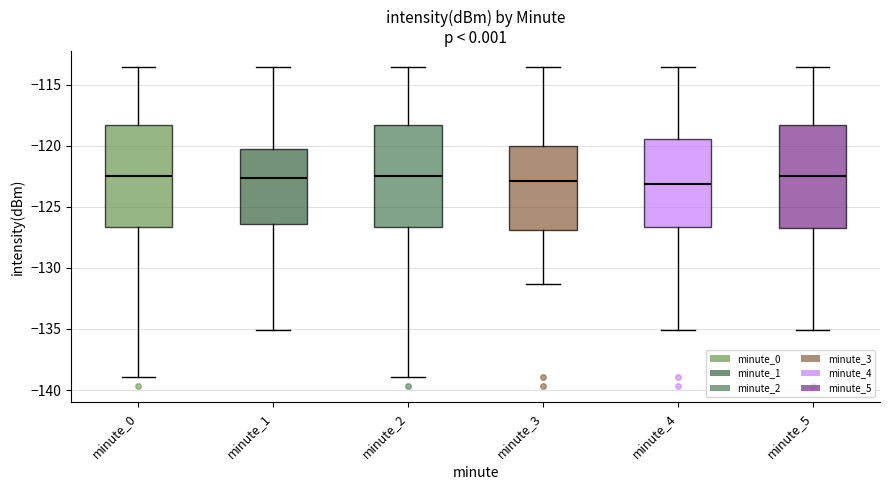

Reading left to right, read every box against the y-axis: the position of its median line, the range the box covers, and the ends of its whiskers. The values are not printed on the chart, so give them approximately, as read against the axis.

minute_0: median -122.5, box -126.5 to -118.5, whiskers -139.0 to -113.5
minute_1: median -122.5, box -126.5 to -120.5, whiskers -135.0 to -113.5
minute_2: median -122.5, box -126.5 to -118.5, whiskers -139.0 to -113.5
minute_3: median -123.0, box -127.0 to -120.0, whiskers -131.5 to -113.5
minute_4: median -123.0, box -126.5 to -119.5, whiskers -135.0 to -113.5
minute_5: median -122.5, box -126.5 to -118.5, whiskers -135.0 to -113.5